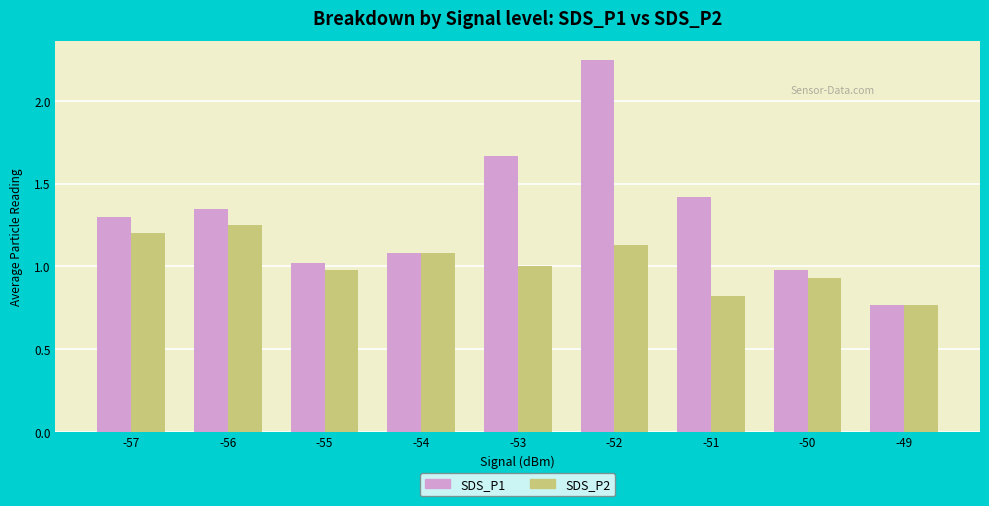

Rank the series by their average value, from highest to lowest.

SDS_P1, SDS_P2